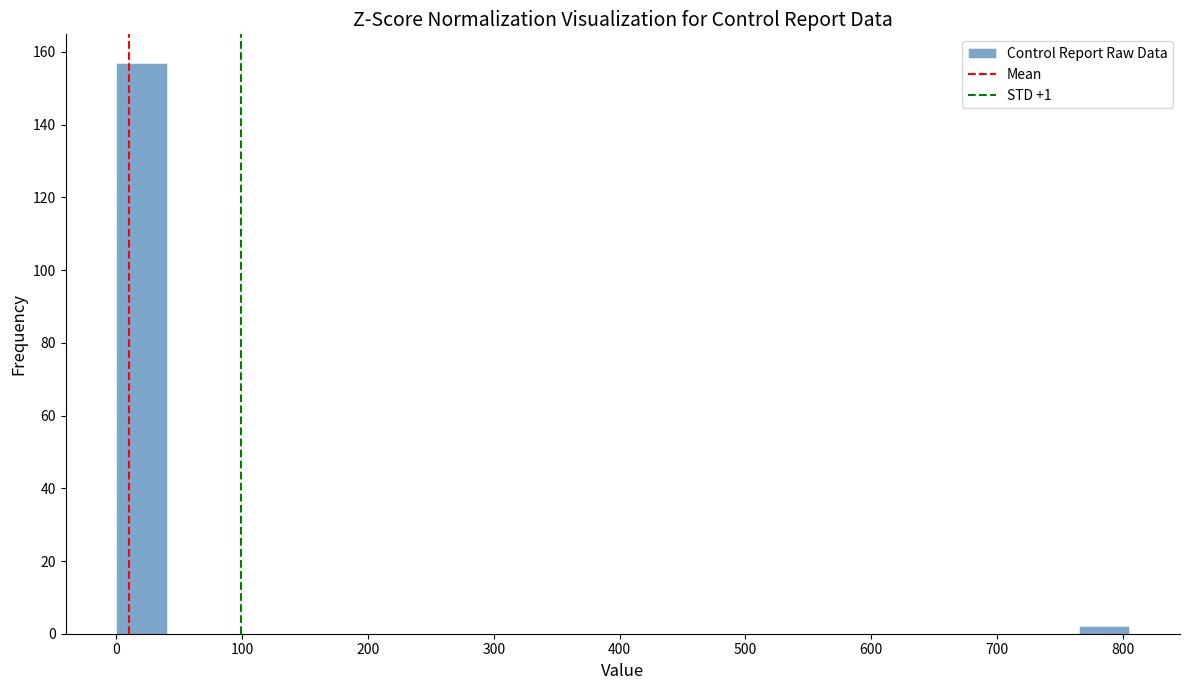

Reading left to right, transcribe this chart: for each bar, give the range it covers on the x-axis and its height. Neither the bar edges nor the heights are printed on the chart, so give them approximately, as read against the axes.

0 to 40: 158
40 to 80: 0
80 to 120: 0
120 to 160: 0
160 to 200: 0
200 to 240: 0
240 to 280: 0
280 to 320: 0
320 to 360: 0
360 to 400: 0
400 to 440: 0
440 to 480: 0
480 to 520: 0
520 to 560: 0
560 to 600: 0
600 to 640: 0
640 to 680: 0
680 to 720: 0
720 to 760: 0
760 to 810: 2